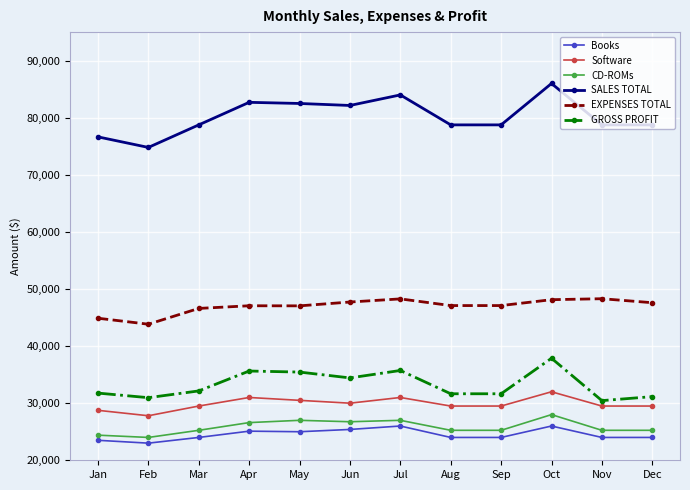

What are all the series names shown in the legend?

Books, Software, CD-ROMs, SALES TOTAL, EXPENSES TOTAL, GROSS PROFIT